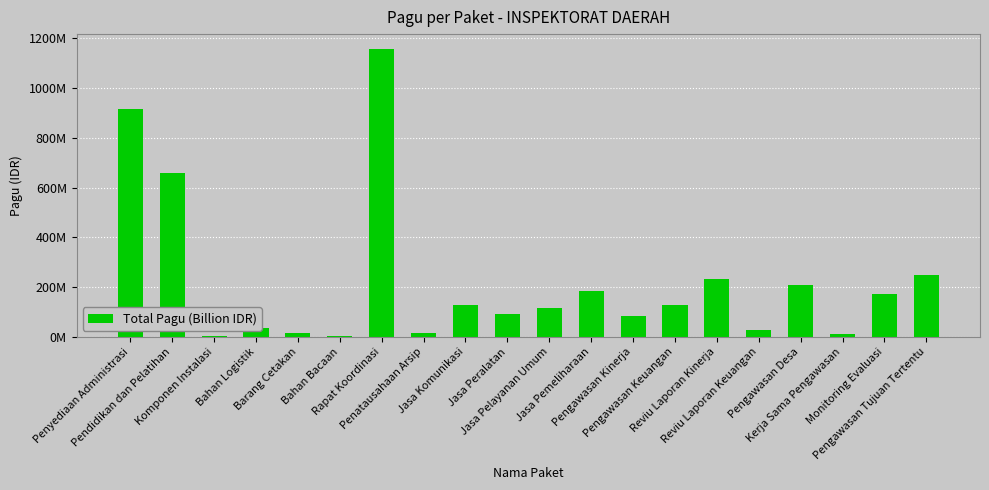

What is the change in value from Bahan Bacaan to Penatausahaan Arsip?

+12360000